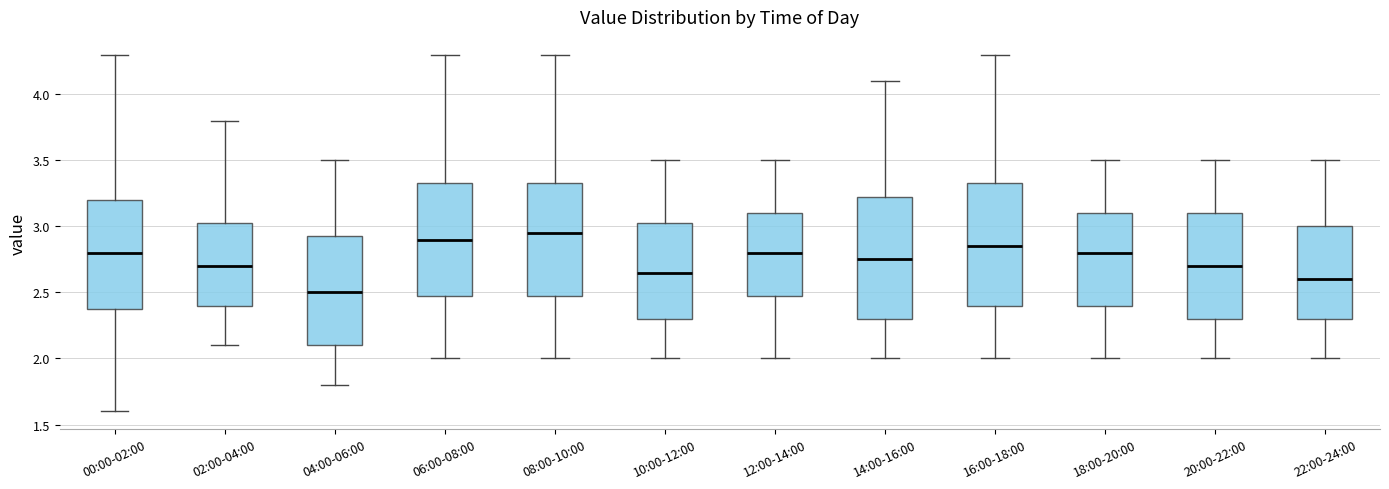

Reading left to right, read every box against the y-axis: the position of its median line, the range the box covers, and the ends of its whiskers. The values are not printed on the chart, so give them approximately, as read against the axis.

00:00-02:00: median 2.80, box 2.40 to 3.20, whiskers 1.60 to 4.30
02:00-04:00: median 2.70, box 2.40 to 3.05, whiskers 2.10 to 3.80
04:00-06:00: median 2.50, box 2.10 to 2.95, whiskers 1.80 to 3.50
06:00-08:00: median 2.90, box 2.50 to 3.35, whiskers 2.00 to 4.30
08:00-10:00: median 2.95, box 2.50 to 3.35, whiskers 2.00 to 4.30
10:00-12:00: median 2.65, box 2.30 to 3.05, whiskers 2.00 to 3.50
12:00-14:00: median 2.80, box 2.50 to 3.10, whiskers 2.00 to 3.50
14:00-16:00: median 2.75, box 2.30 to 3.25, whiskers 2.00 to 4.10
16:00-18:00: median 2.85, box 2.40 to 3.35, whiskers 2.00 to 4.30
18:00-20:00: median 2.80, box 2.40 to 3.10, whiskers 2.00 to 3.50
20:00-22:00: median 2.70, box 2.30 to 3.10, whiskers 2.00 to 3.50
22:00-24:00: median 2.60, box 2.30 to 3.00, whiskers 2.00 to 3.50